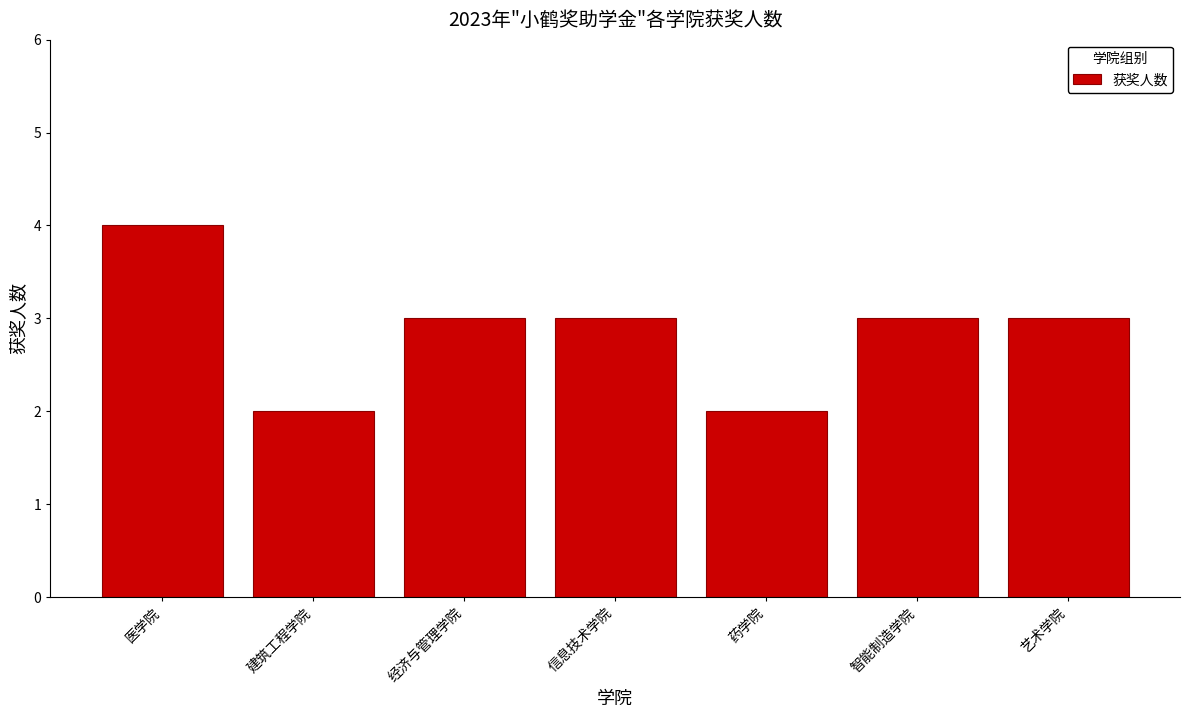

Reading right to left, transcribe all the data shown in this chart.

艺术学院=3	智能制造学院=3	药学院=2	信息技术学院=3	经济与管理学院=3	建筑工程学院=2	医学院=4